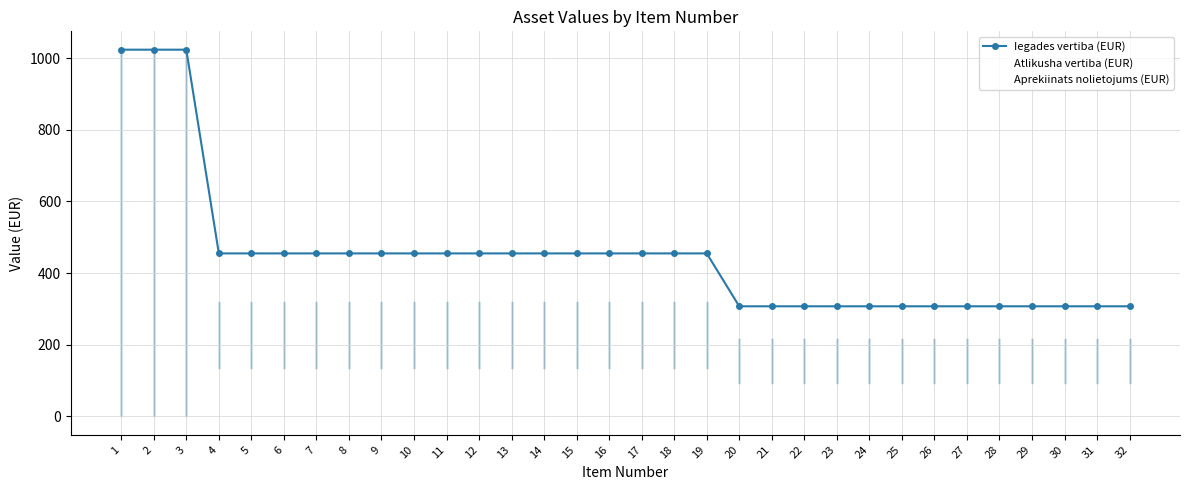

Where does the Iegades vertiba (EUR) series first go above 455?

1